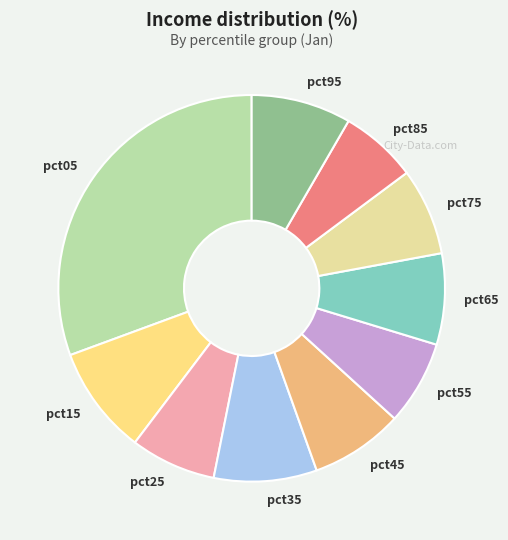

Which category has the smallest portion of the pie?

pct85